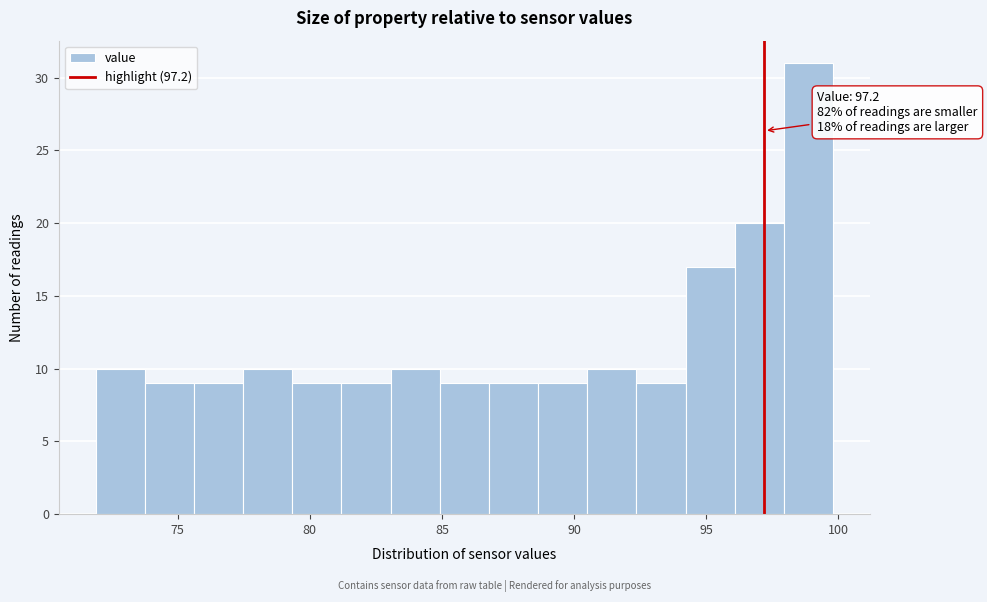

Around what value on the x-axis is the tallest bar? Give the approximate position of its centre, as read against the axis.

99.0